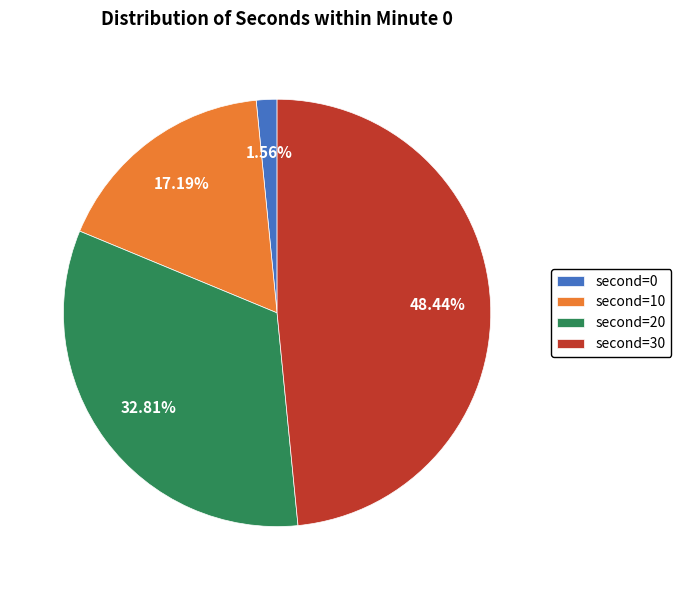

Does any single category account for the majority?

No